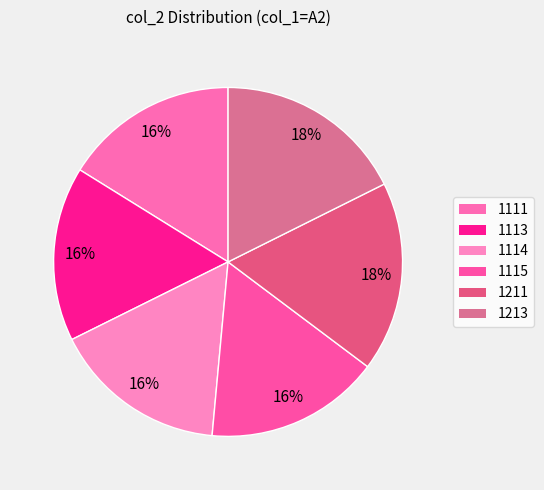

To the nearest percent, what is the average slice percentage?

17%